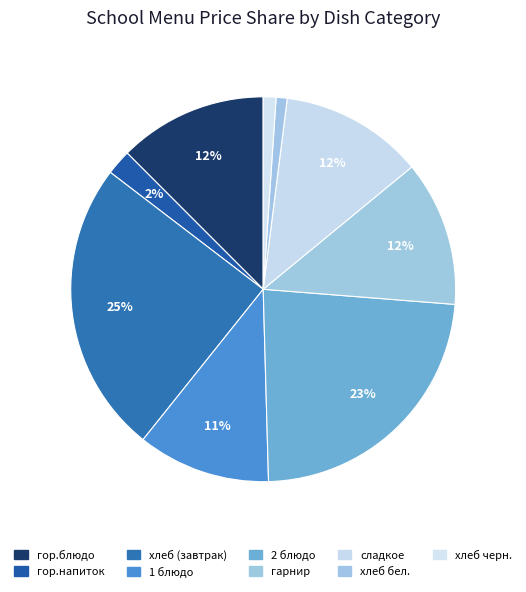

Does any single category account for the majority?

No